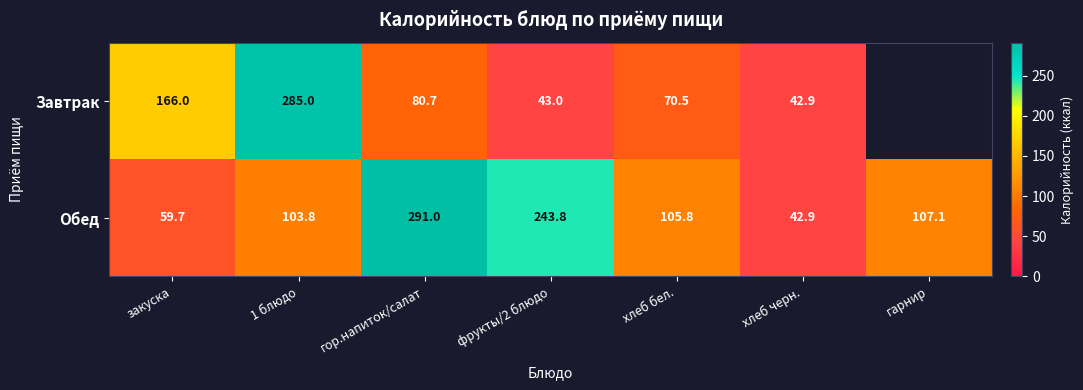

What is the sum of the Обед values at хлеб черн. and хлеб бел.?

148.7